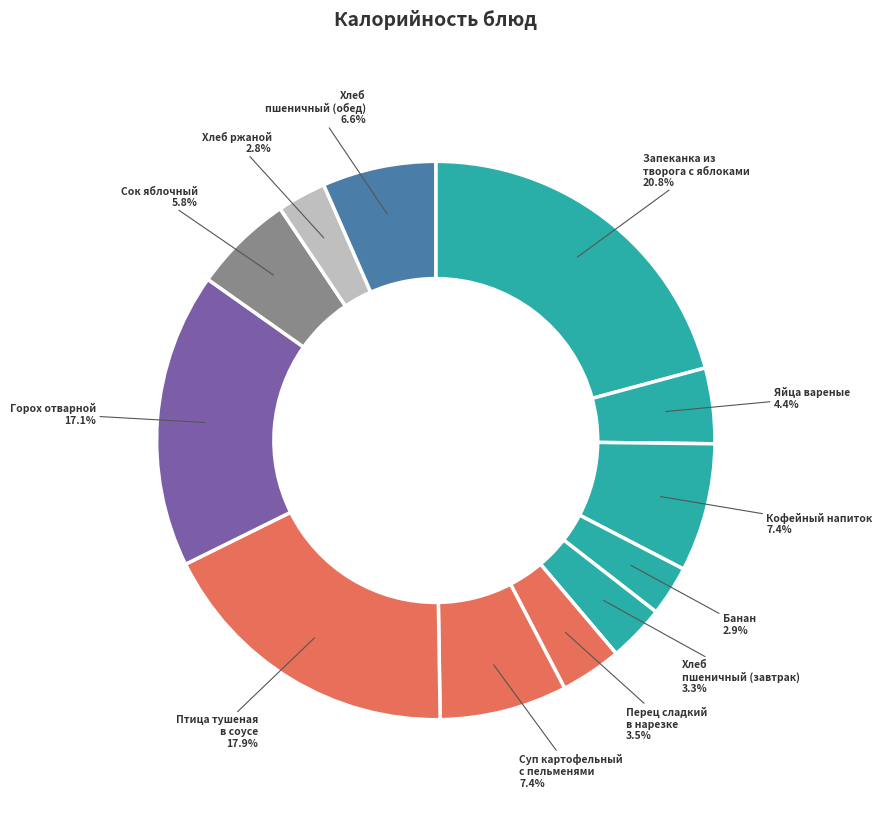

Does Запеканка из творога с яблоками represent more than half of the total?

No